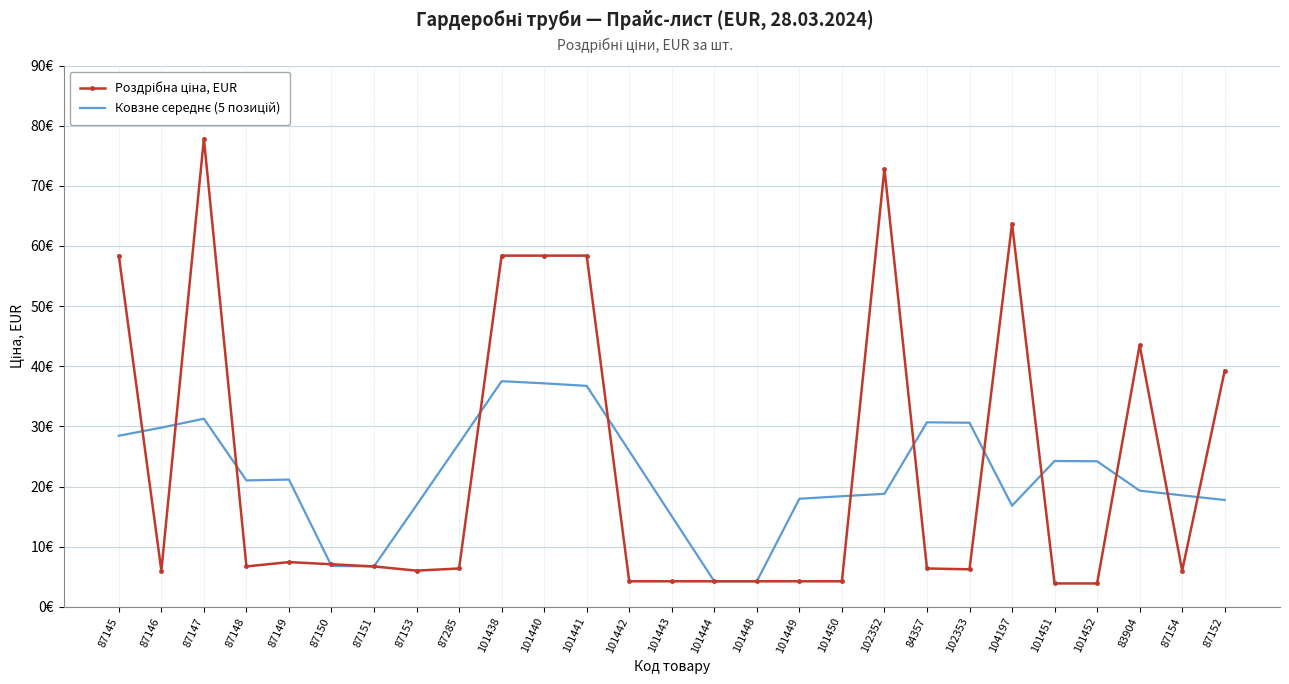

What is the label of the 5th point from the left?

87149